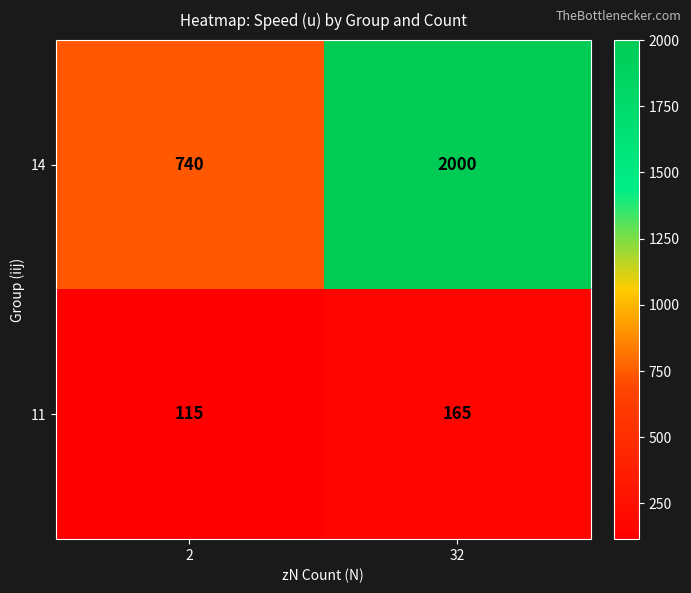

Reading right to left, list all the values displayed in this chart.

14: 32=2000	2=740
11: 32=165	2=115